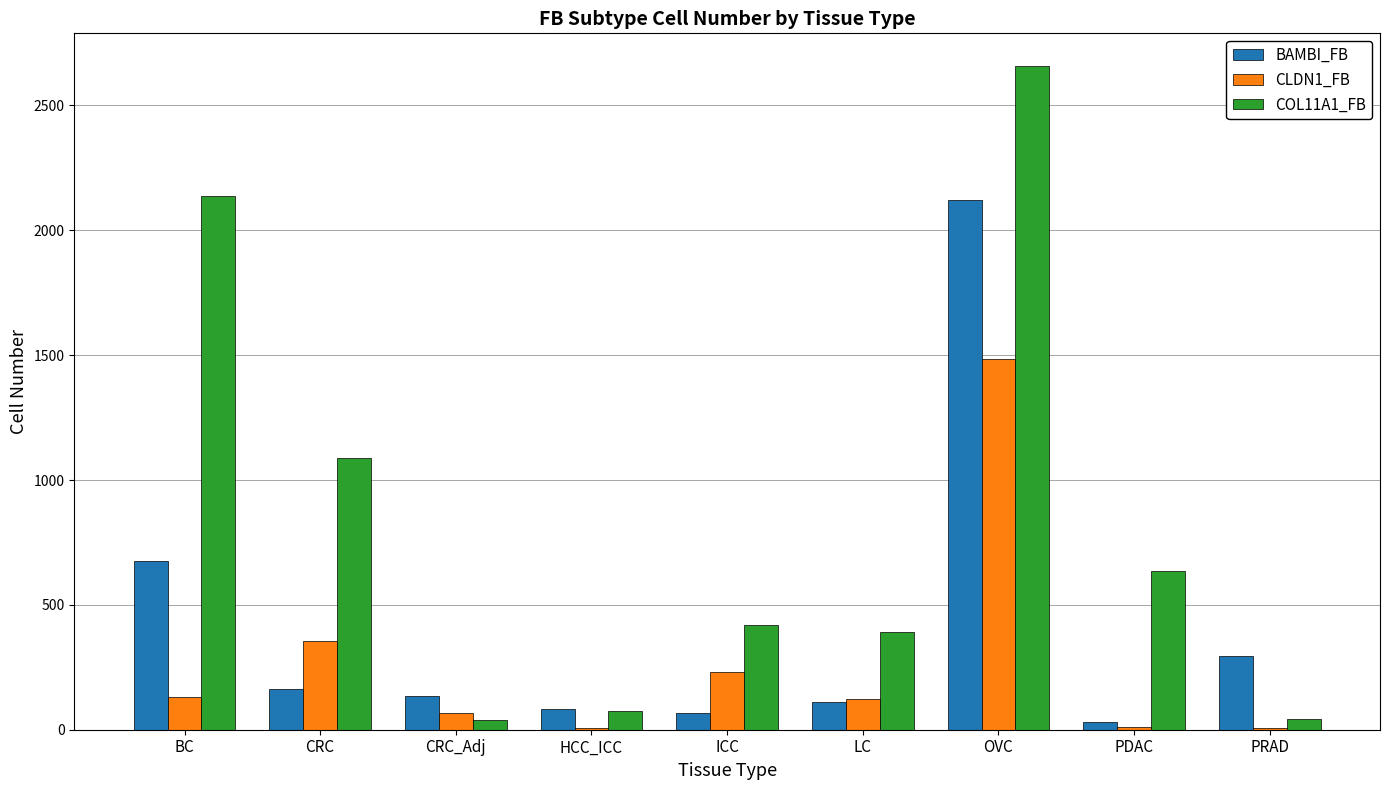

Which series changed the most between HCC_ICC and OVC?

COL11A1_FB